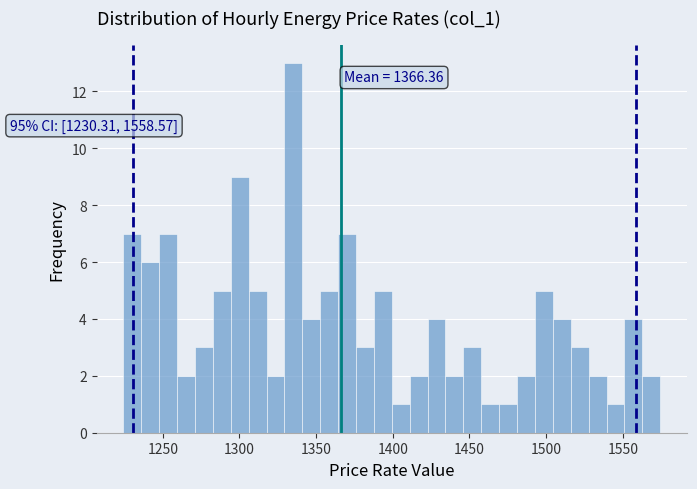

Read against the x-axis, roughly where is the centre of the tallest bar?

1335